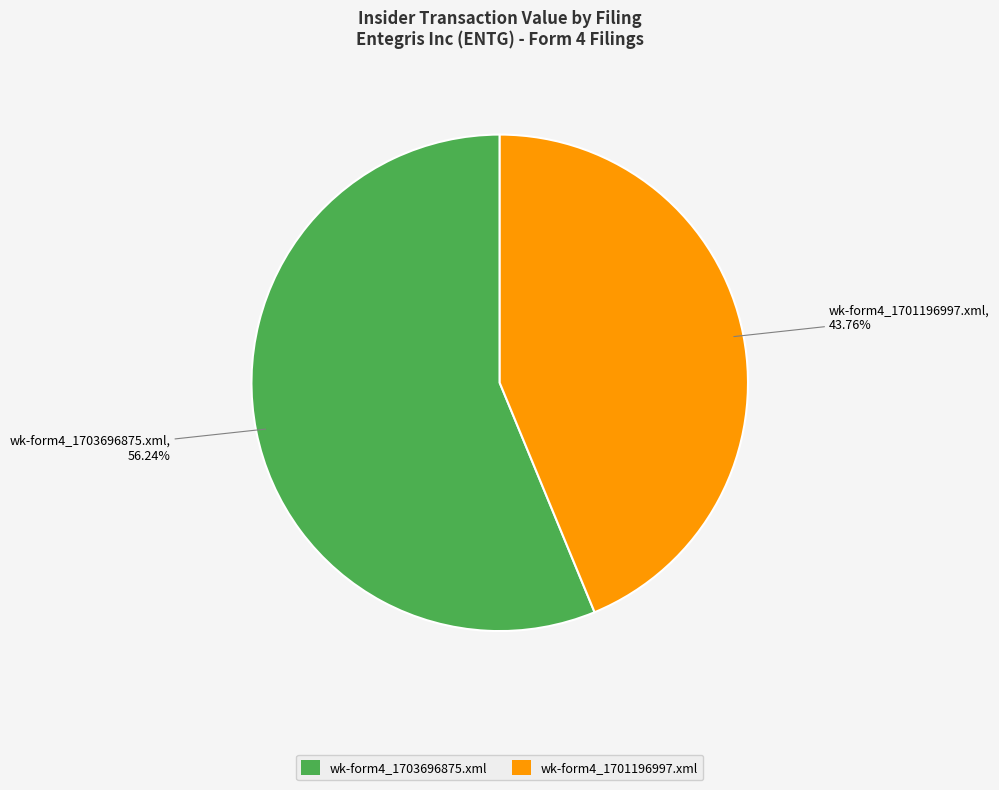

Which has a higher value, wk-form4_1703696875.xml or wk-form4_1701196997.xml?

wk-form4_1703696875.xml